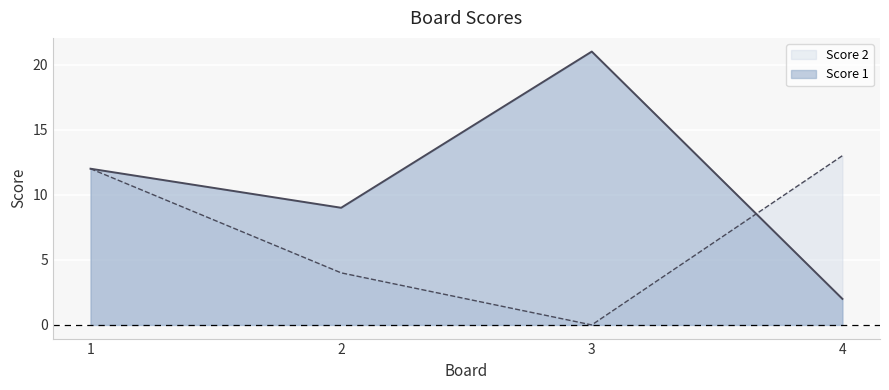

What value does the Score 1 series have at 4?

2